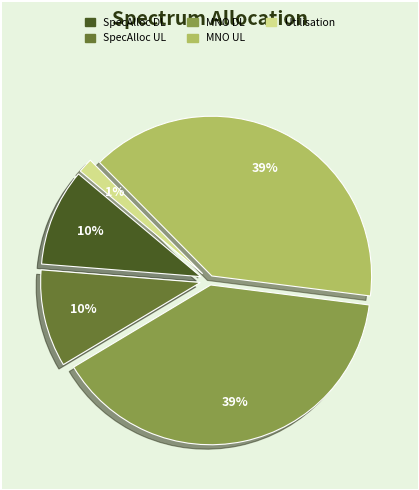

To the nearest percent, what is the average slice percentage?

20%